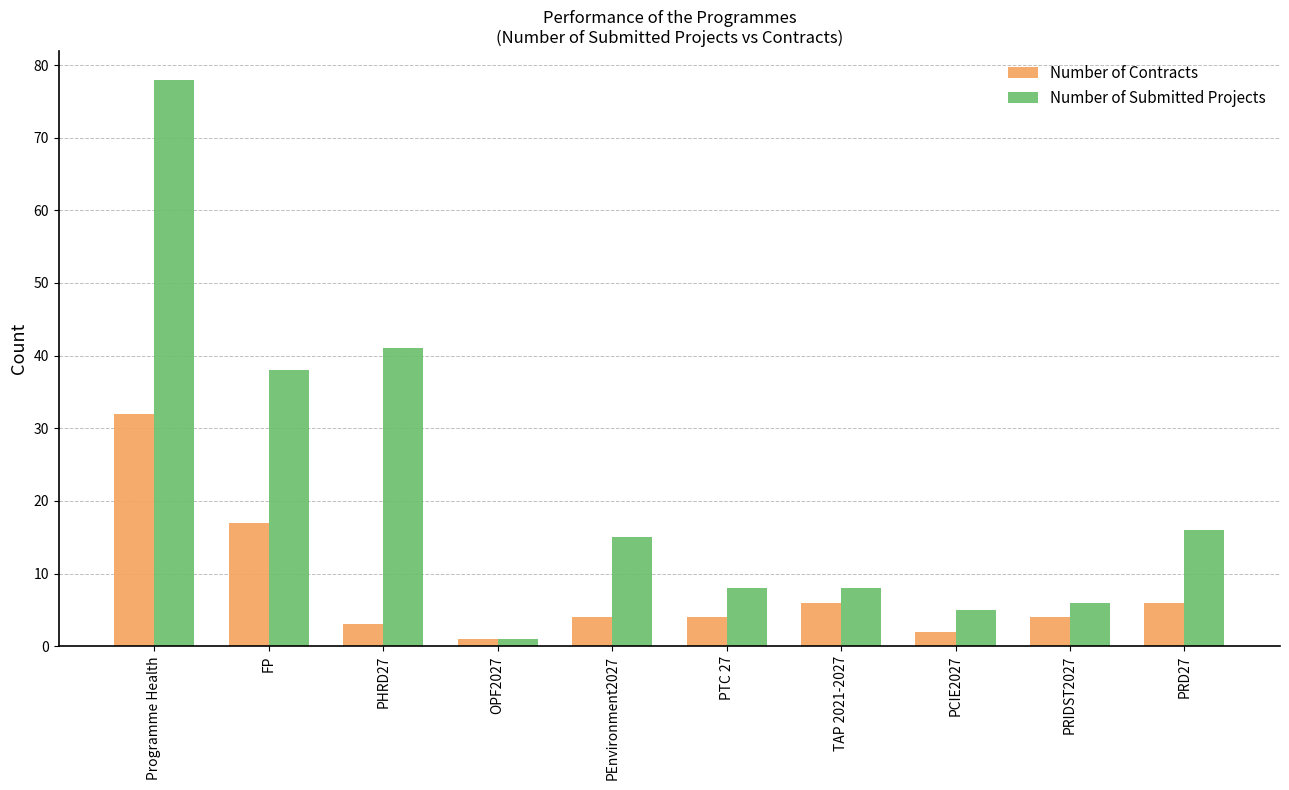

At which category is the sum across all series the highest?

Programme Health